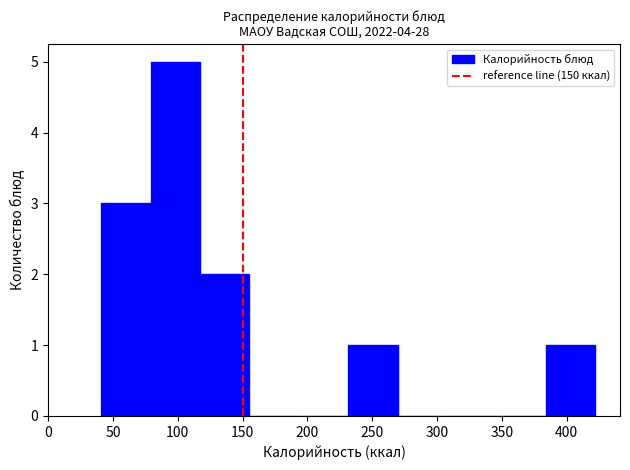

Reading left to right, transcribe this chart: for each bar, give the range it covers on the x-axis and its height. Neither the bar edges nor the heights are printed on the chart, so give them approximately, as read against the axes.

40 to 80: 3
80 to 115: 5
115 to 155: 2
155 to 195: 0
195 to 230: 0
230 to 270: 1
270 to 310: 0
310 to 345: 0
345 to 385: 0
385 to 420: 1